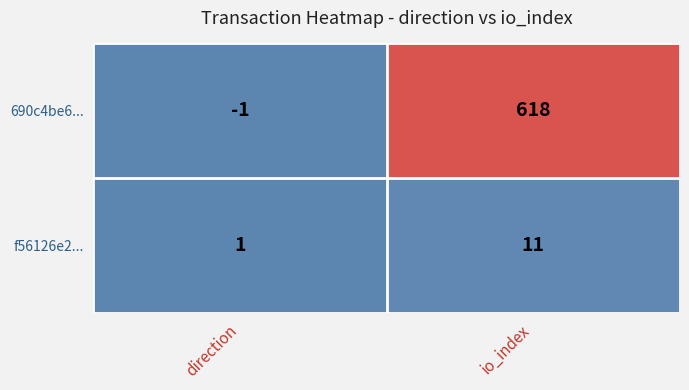

What is the sum of the 690c4be6... values at direction and io_index?

617